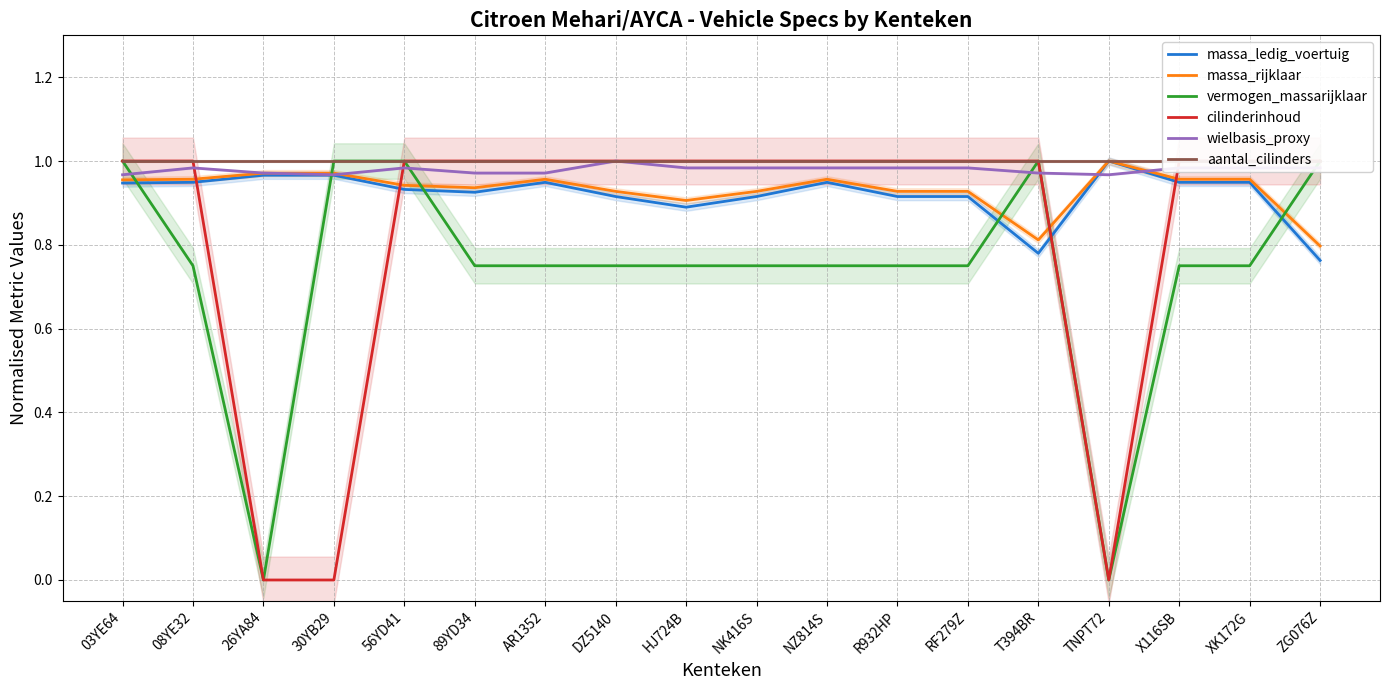

At how many categories does at least one series exceed 0?

18